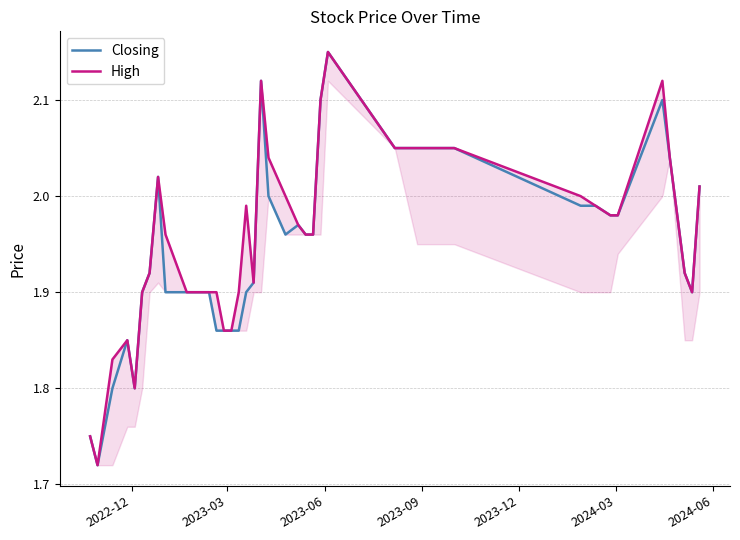

What is the average value of the High series?

2.0